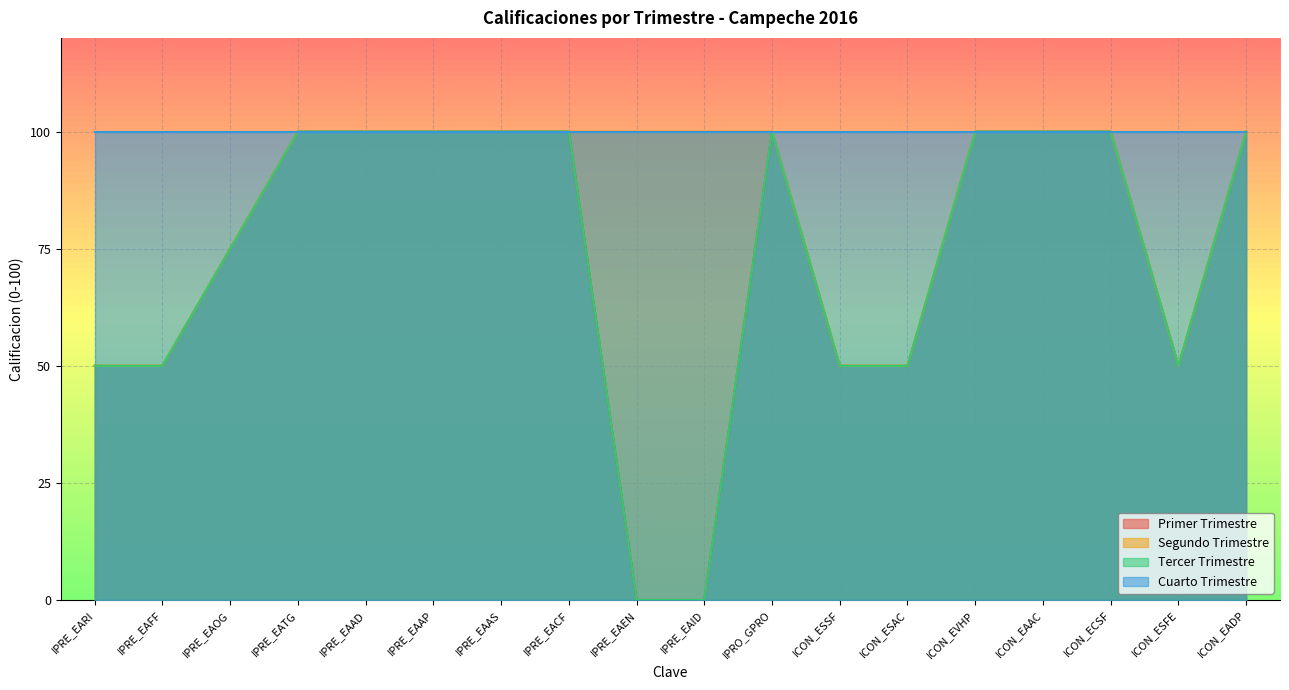

Which series has the widest spread of values?

Primer Trimestre